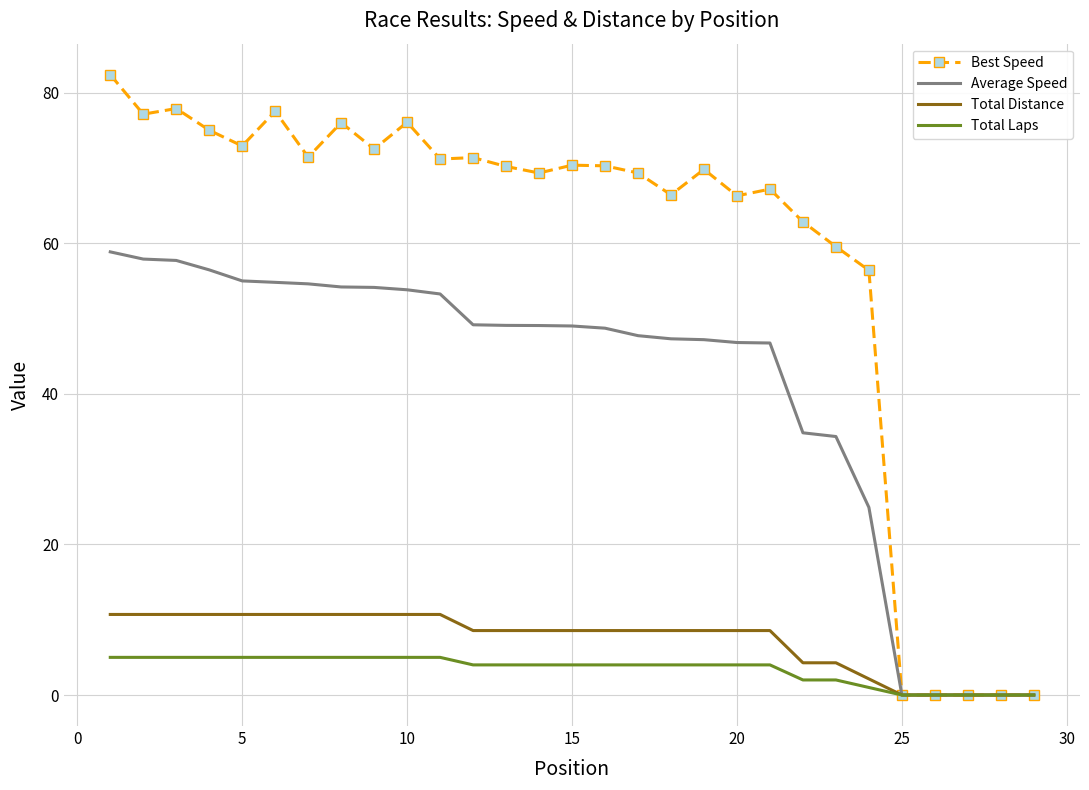

Rank the series by their maximum value, from lowest to highest.

Total Laps, Total Distance, Average Speed, Best Speed